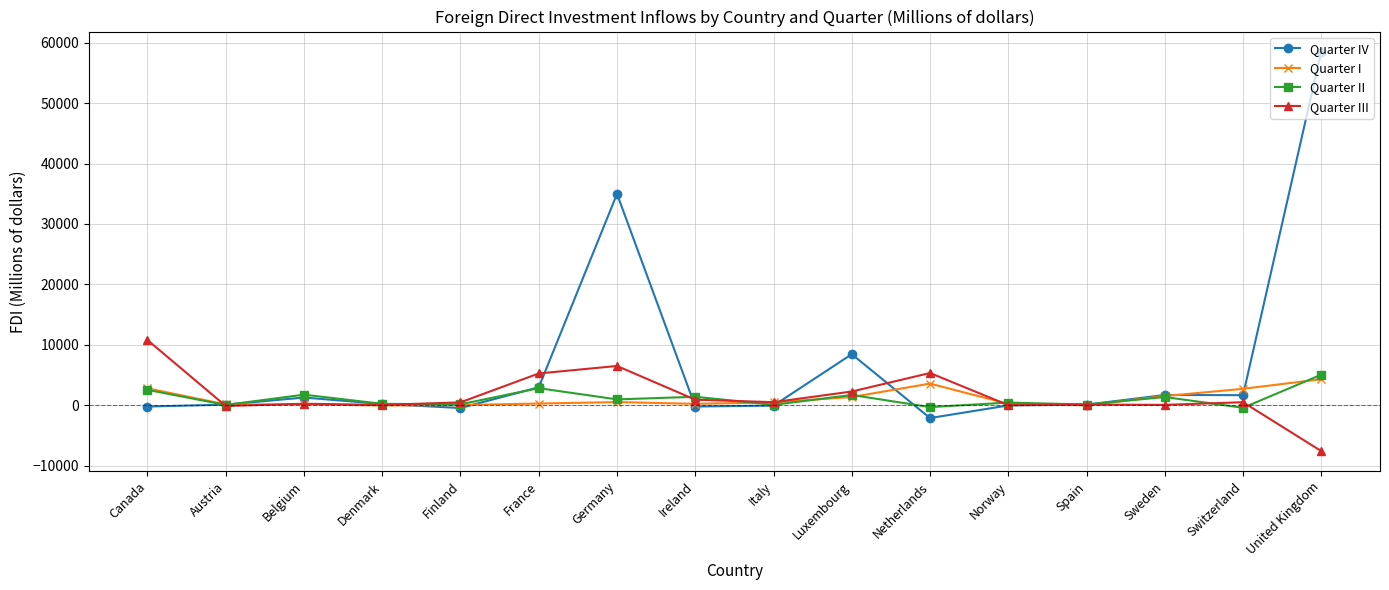

What is the value of the Quarter I point at the 8th from the left?

249